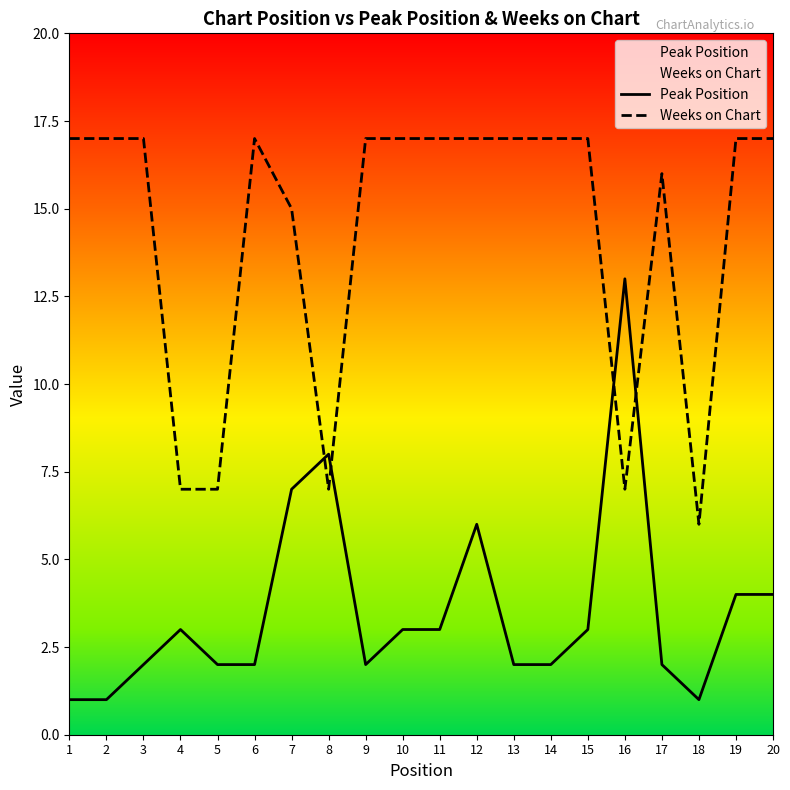

How many times do Peak Position and Weeks on Chart cross each other?

4